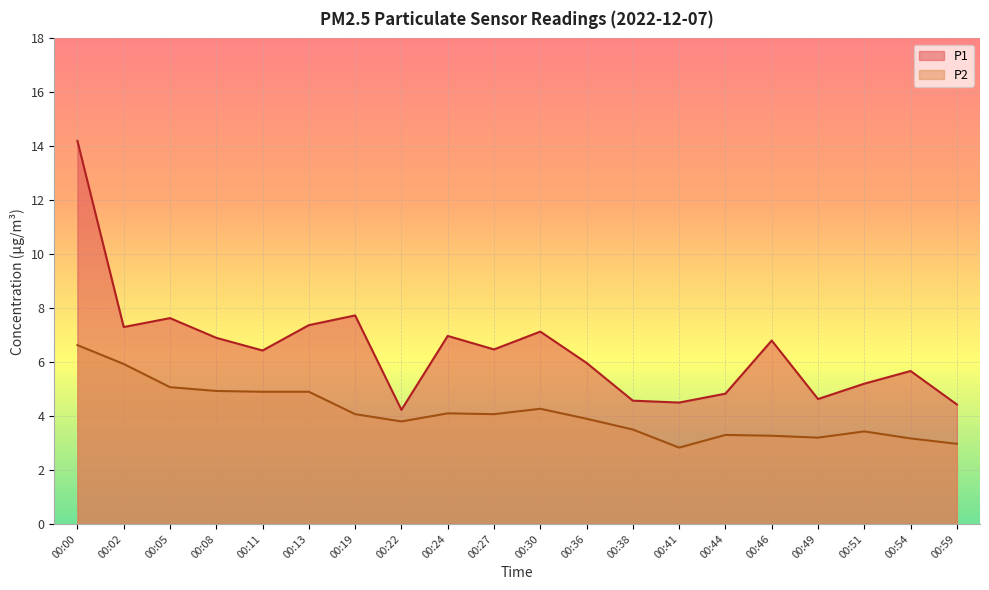

Which has a higher value, 00:13 or 00:22?

00:13